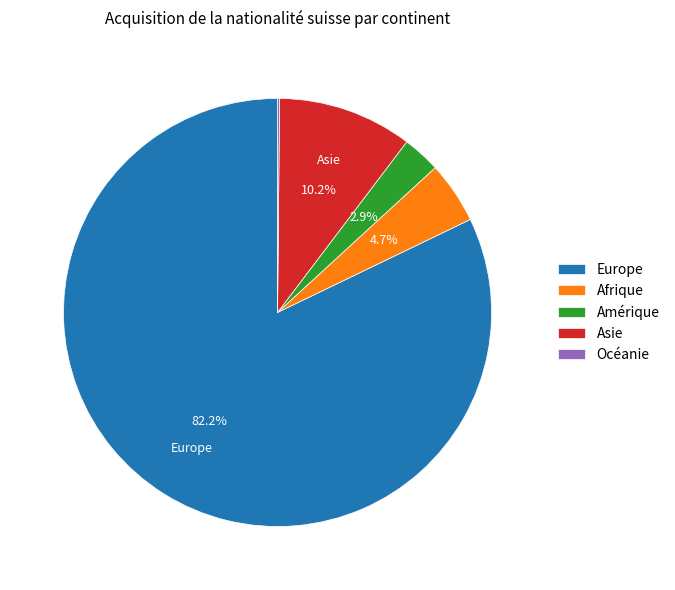

Does Europe represent more than half of the total?

Yes